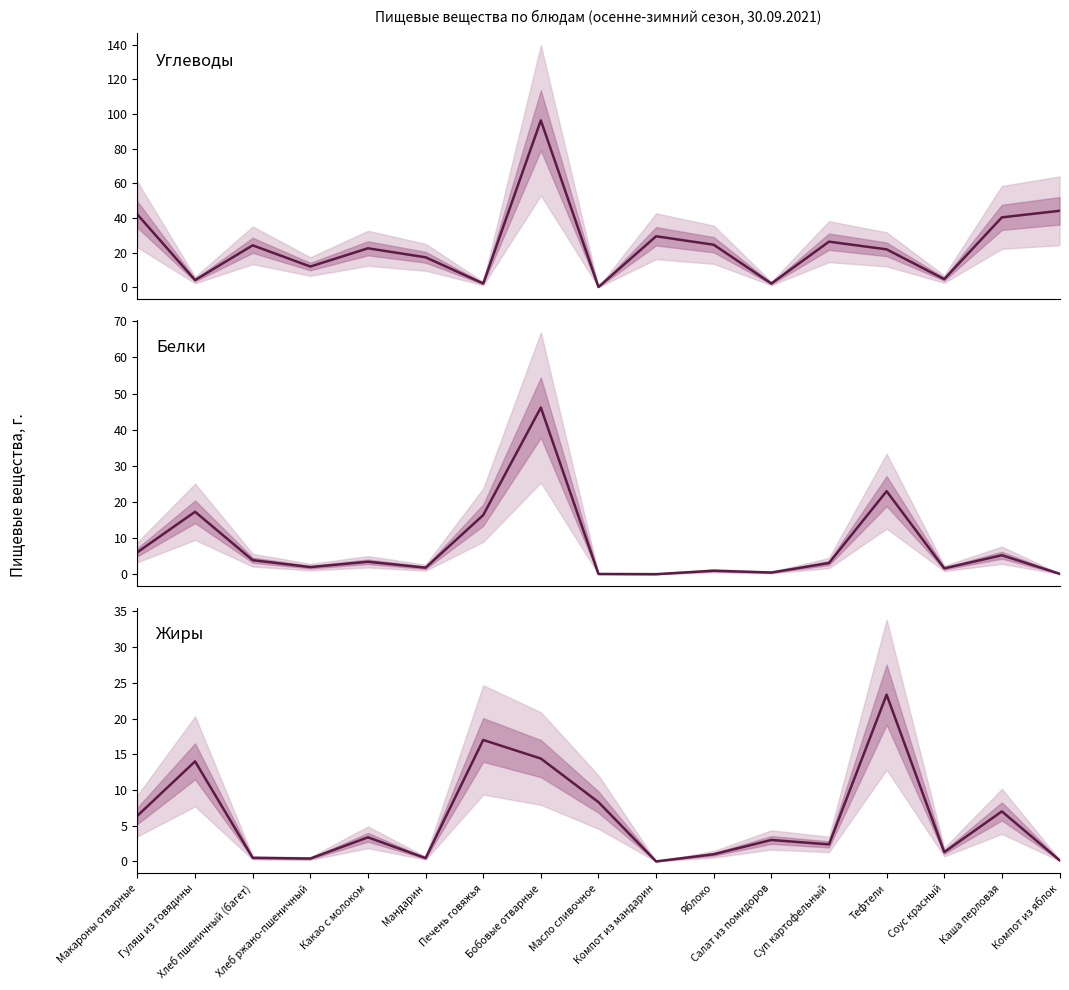

At Печень говяжья, list the series in order from smallest to largest.

Углеводы (среднее), Белки (среднее), Жиры (среднее)